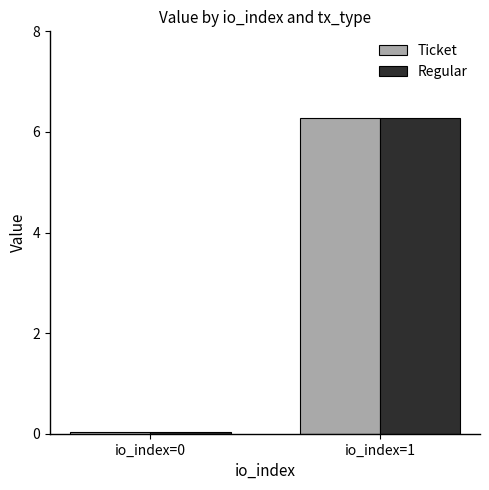

The value of Regular at io_index=1 is 6.3. True or false?

True